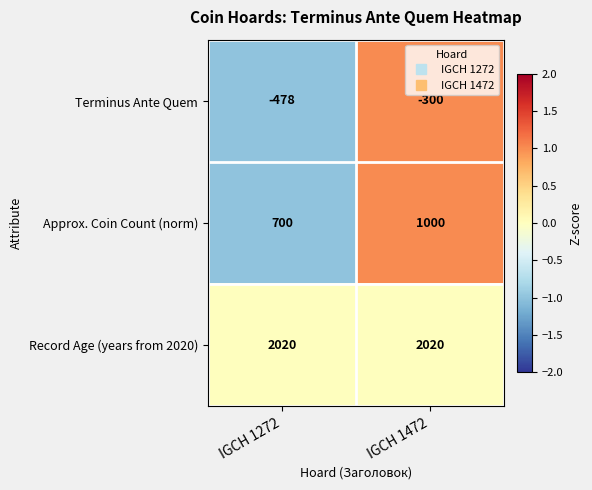

Which series has the widest spread of values?

Approx. Coin Count (norm)